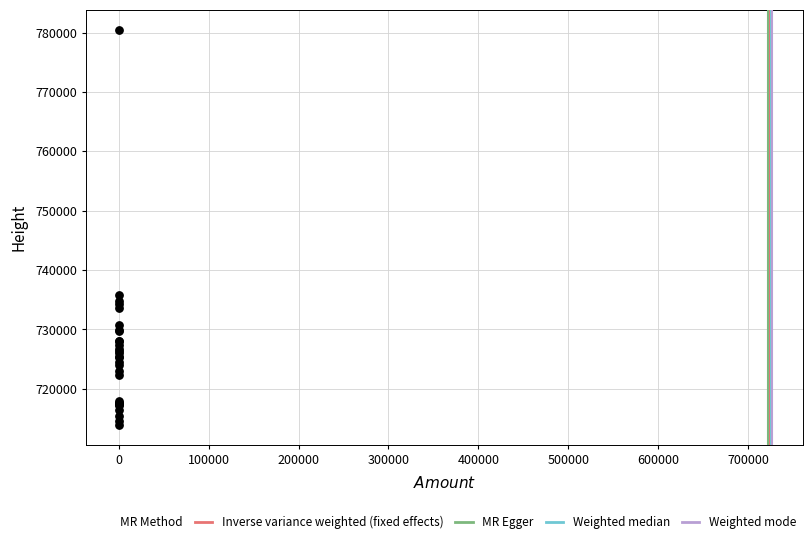

What Y value in the scatter plot is closest to 747217?

735824